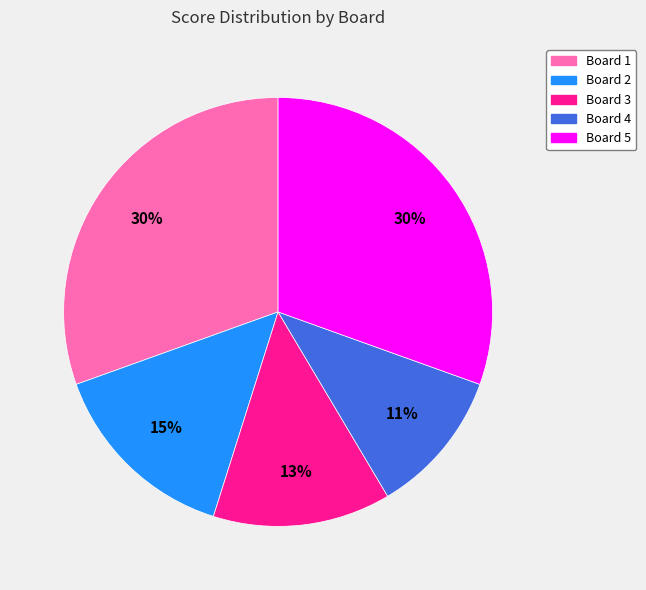

Combined, do Board 2 and Board 5 account for over 50%?

No